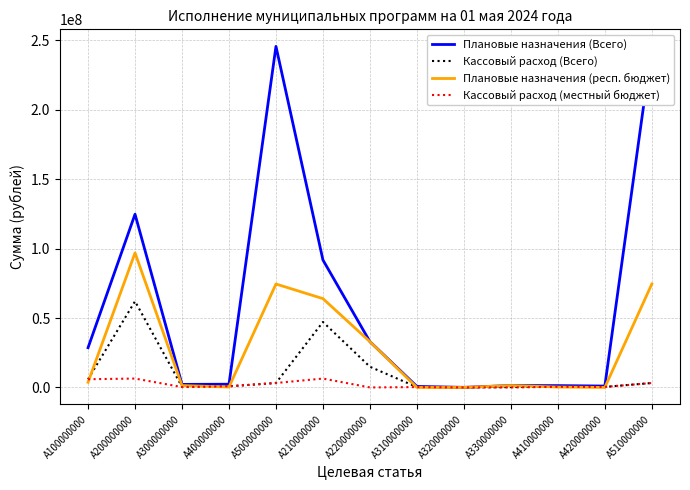

What is the difference between the Кассовый расход (Всего) values at A320000000 and A200000000?

62040935.8